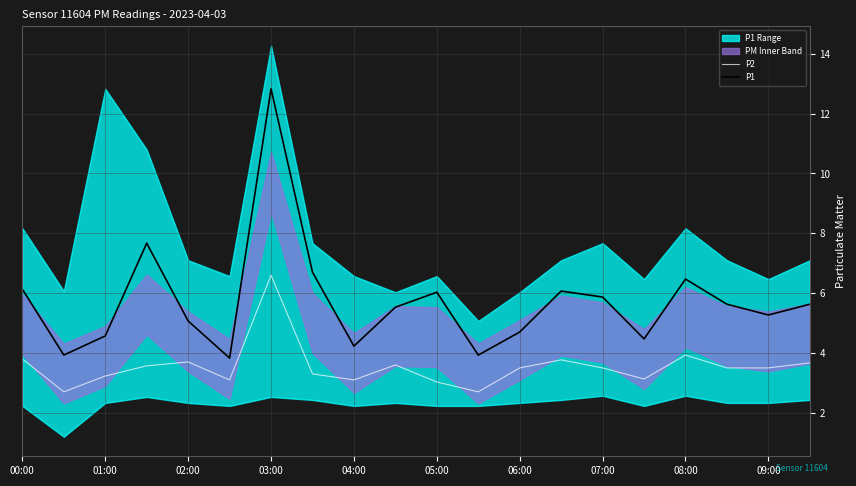

What is the value of the P2 point at the 18th from the left?

3.5